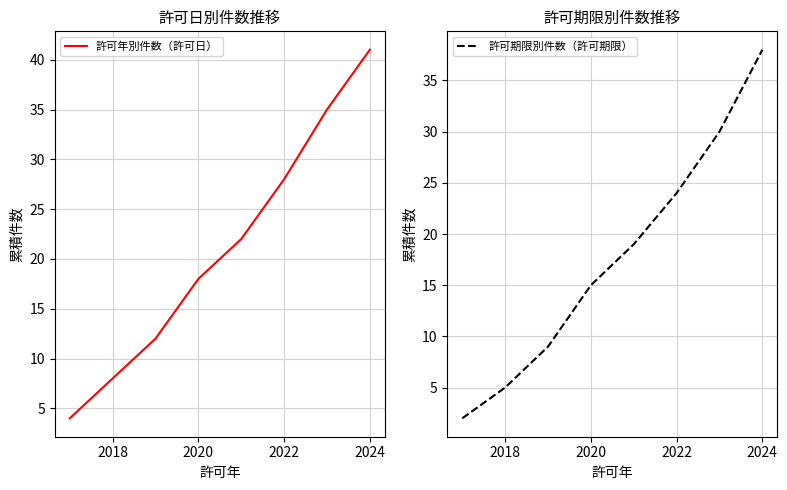

The value of 許可期限別件数（許可期限） at 2022 is 24. True or false?

True